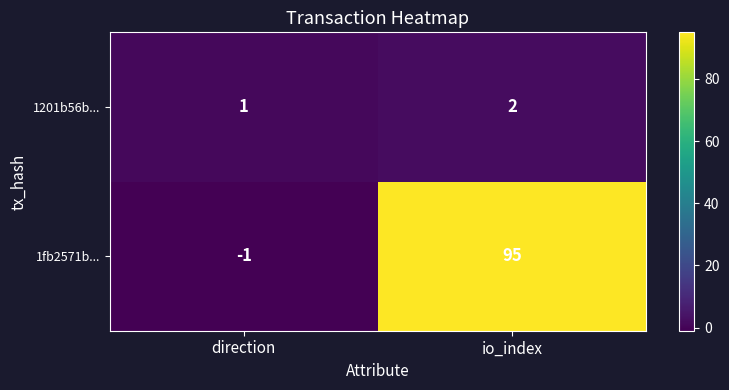

Rank the series at direction from highest to lowest value.

1201b56b..., 1fb2571b...